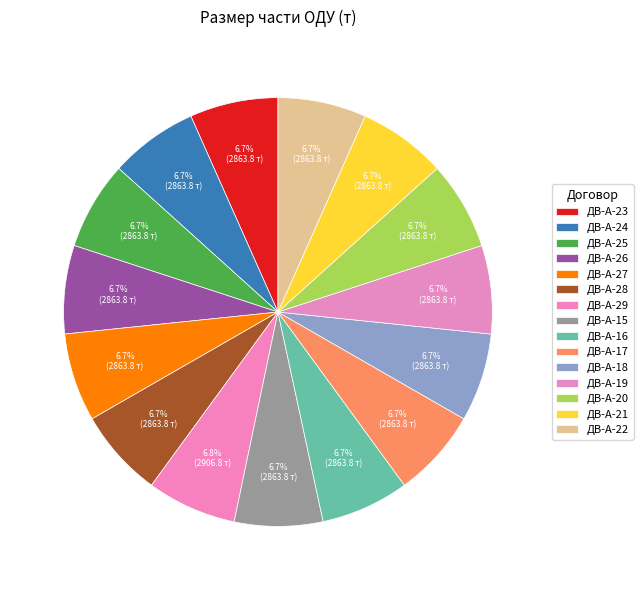

What portion of the pie excludes ДВ-А-17?

93.3%